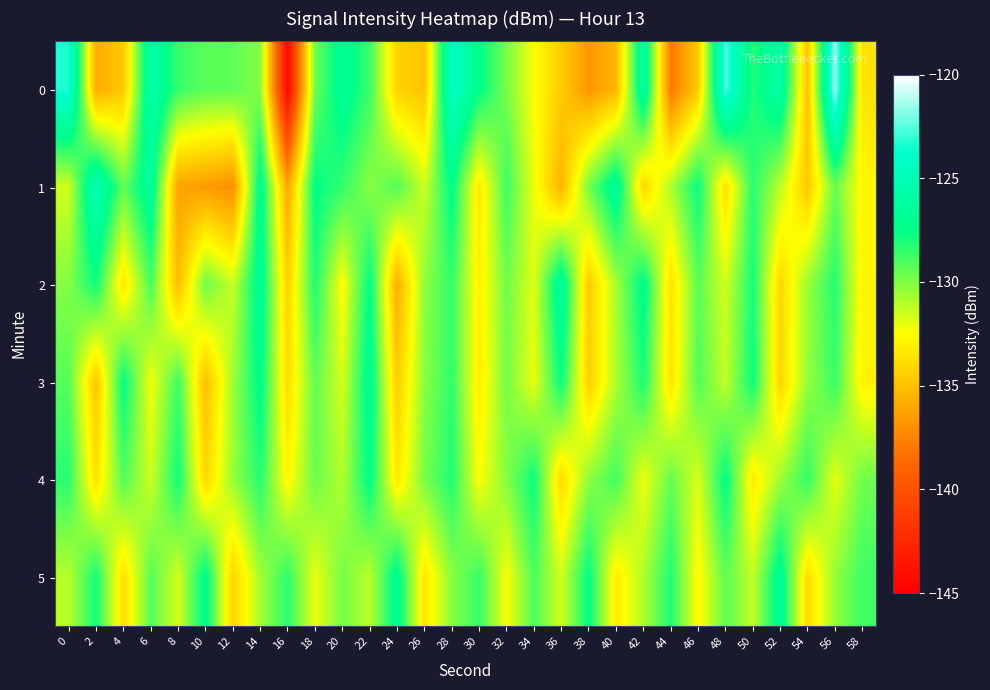

What is the maximum value shown in the chart?

-121.4